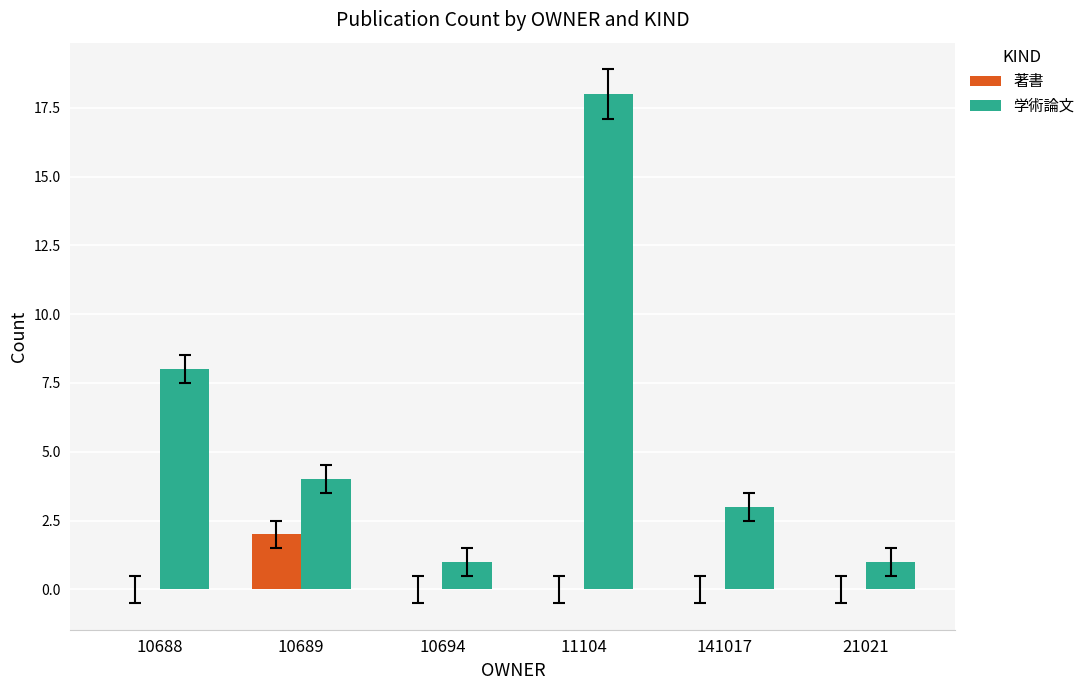

What is the spread (max minus min) of values at 141017?

3